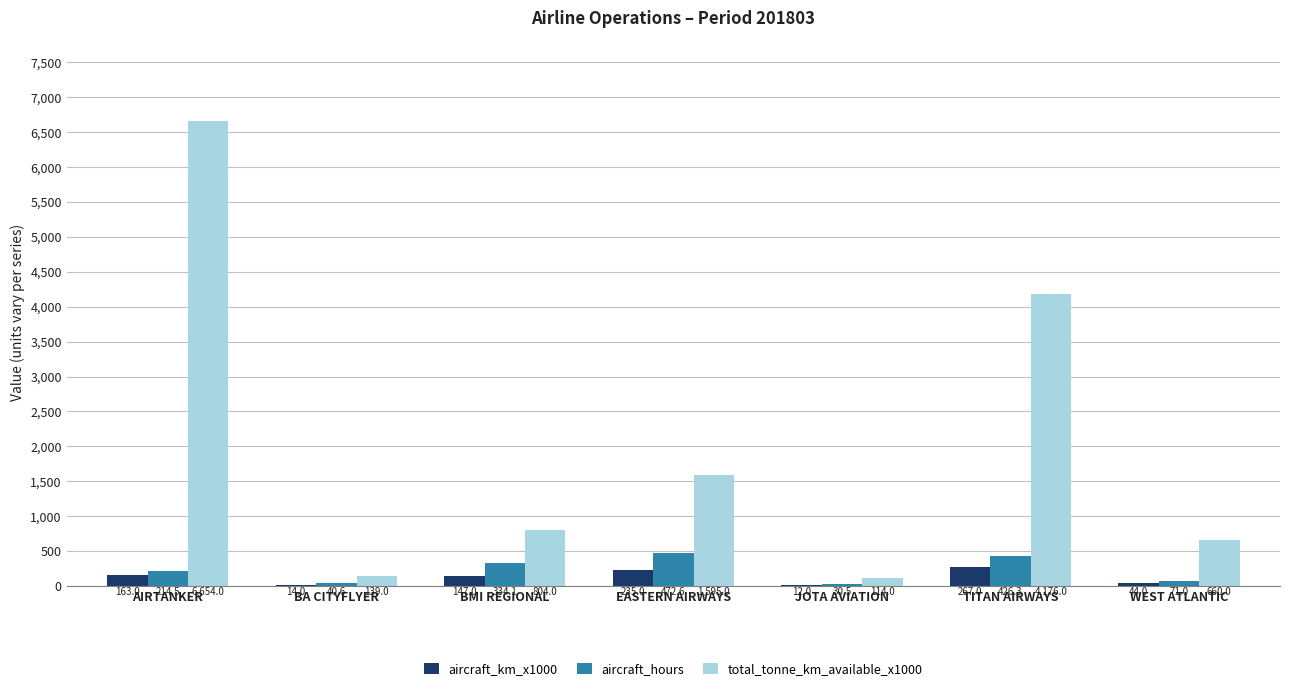

Which series changed the most between BMI REGIONAL and JOTA AVIATION?

total_tonne_km_available_x1000